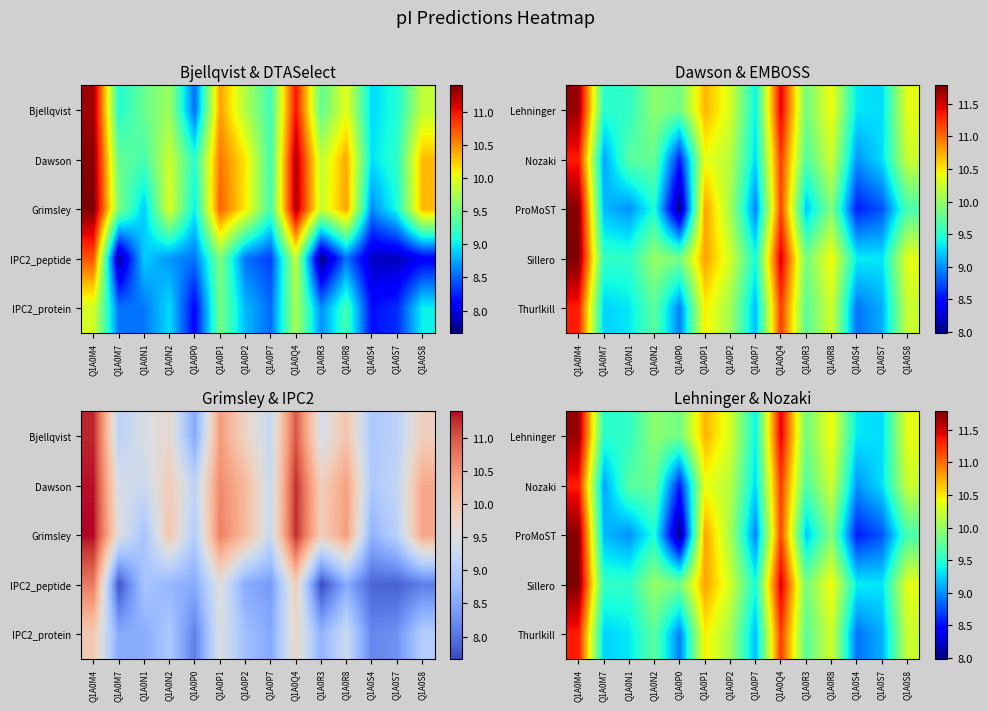

What is the difference between the highest and lowest values at Q1A0P7?

0.5